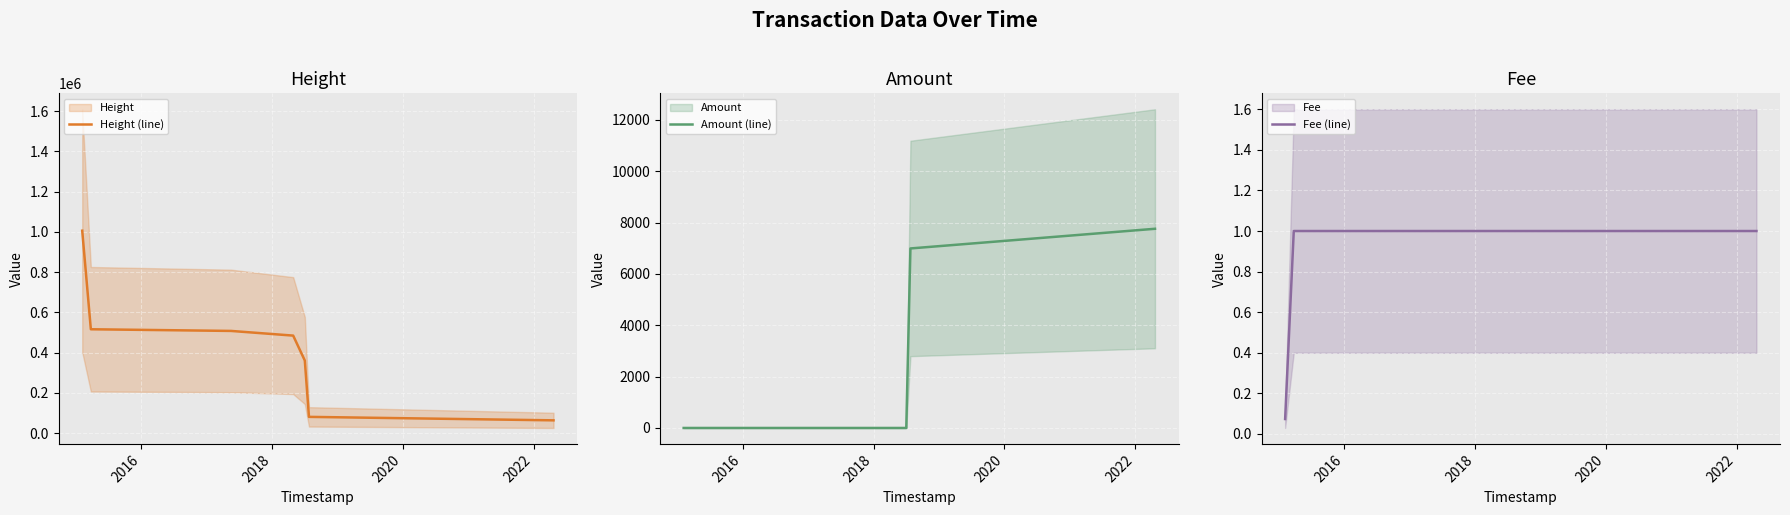

What is the maximum value for Amount (line)?

7758.0